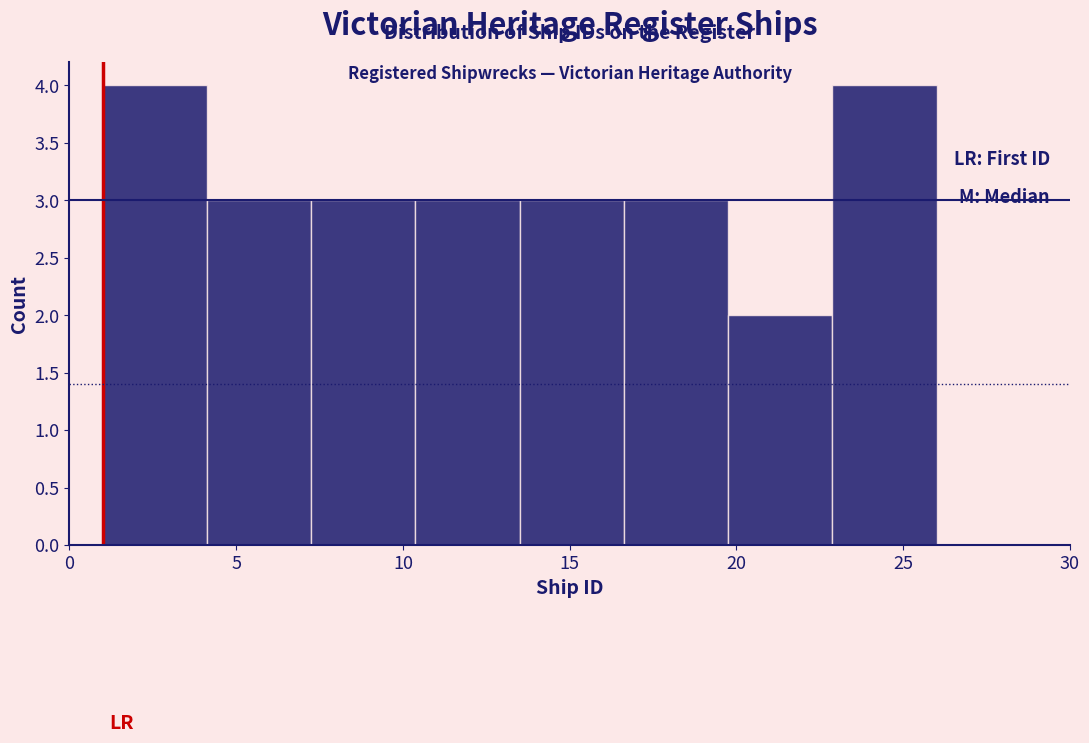

Reading left to right, transcribe this chart: for each bar, give the range it covers on the x-axis and its height. Neither the bar edges nor the heights are printed on the chart, so give them approximately, as read against the axes.

1.0 to 4.0: 4
4.0 to 7.5: 3
7.5 to 10.5: 3
10.5 to 13.5: 3
13.5 to 16.5: 3
16.5 to 20.0: 3
20.0 to 23.0: 2
23.0 to 26.0: 4